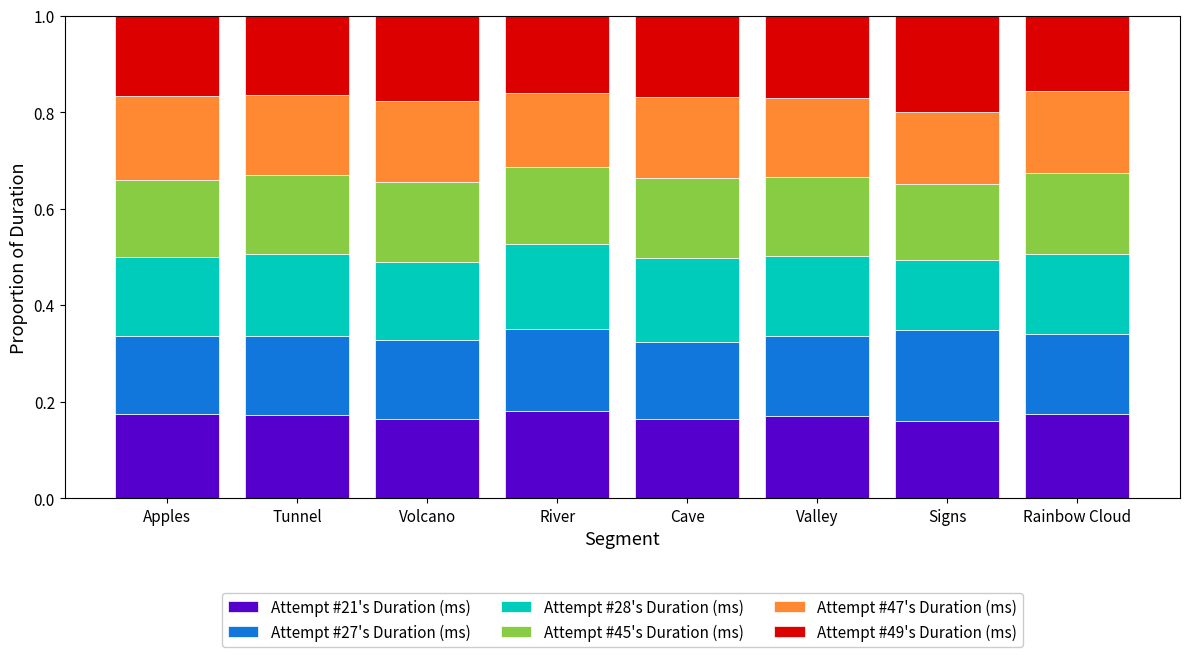

What is the total value across all series at Valley?

1.0